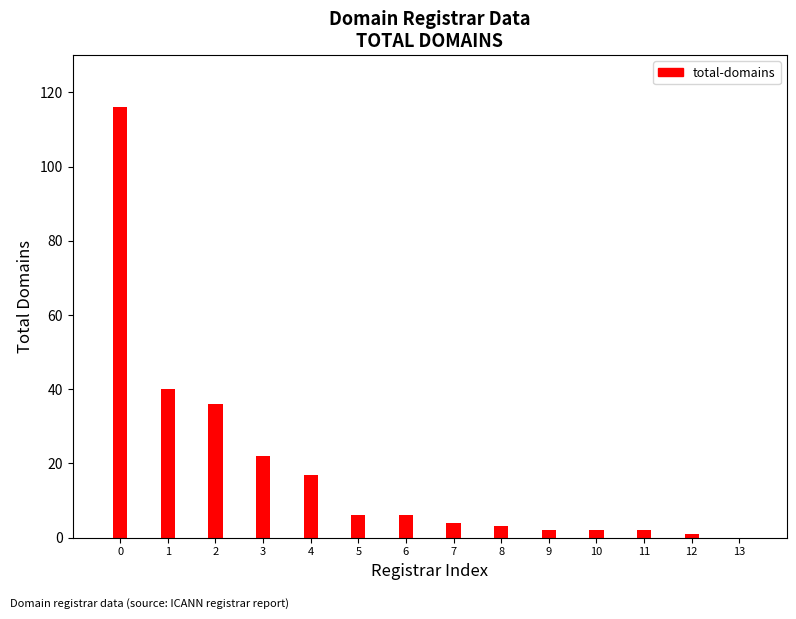

Does the chart contain any negative values?

No